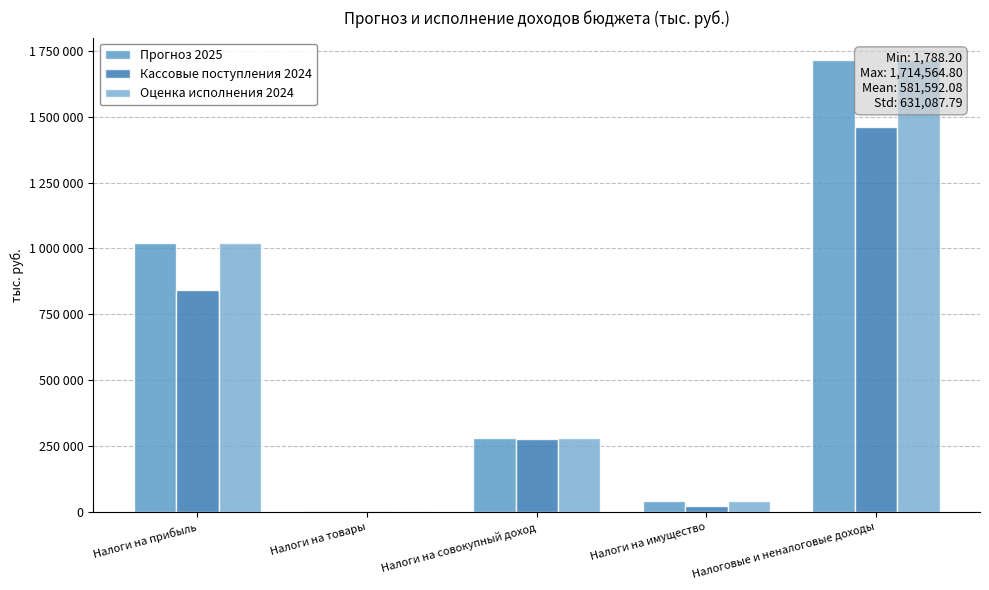

What is the difference between the Оценка исполнения 2024 values at Налоги на совокупный доход and Налоги на товары?

277311.0